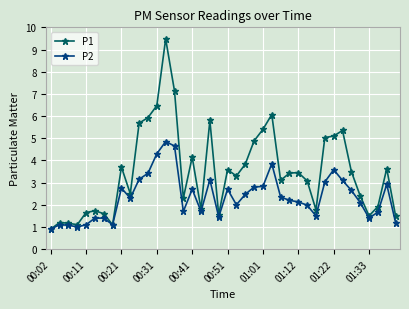

Which series has the largest total across all categories?

P1